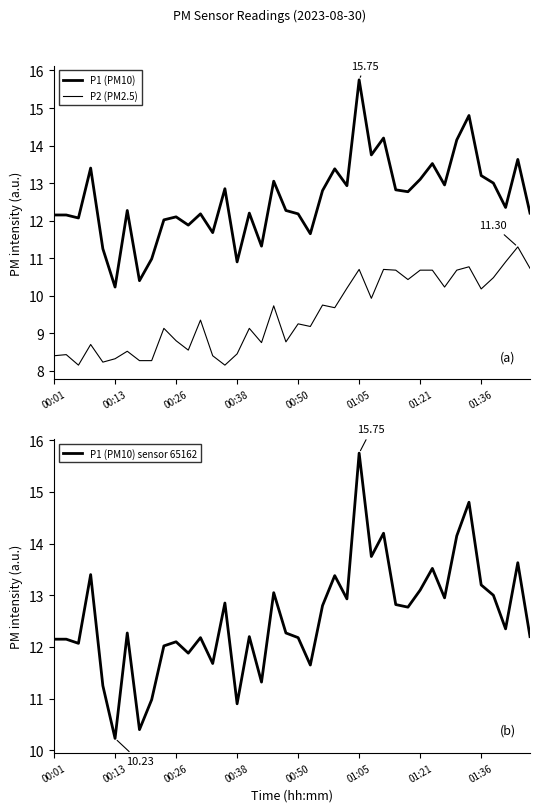

How many data points in P2 (PM2.5) are above 9?

24